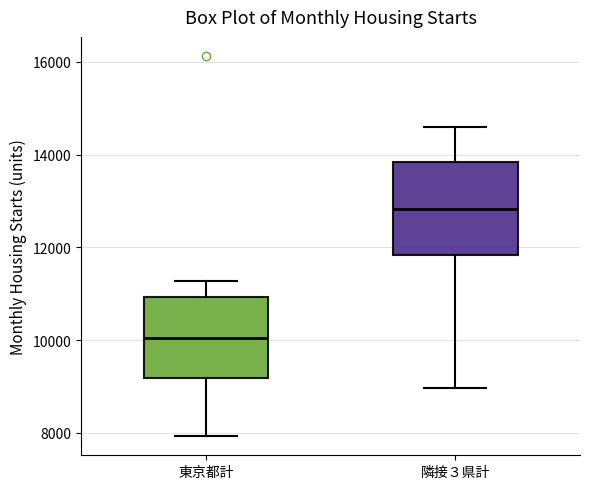

Which box's median line is the highest?

隣接３県計